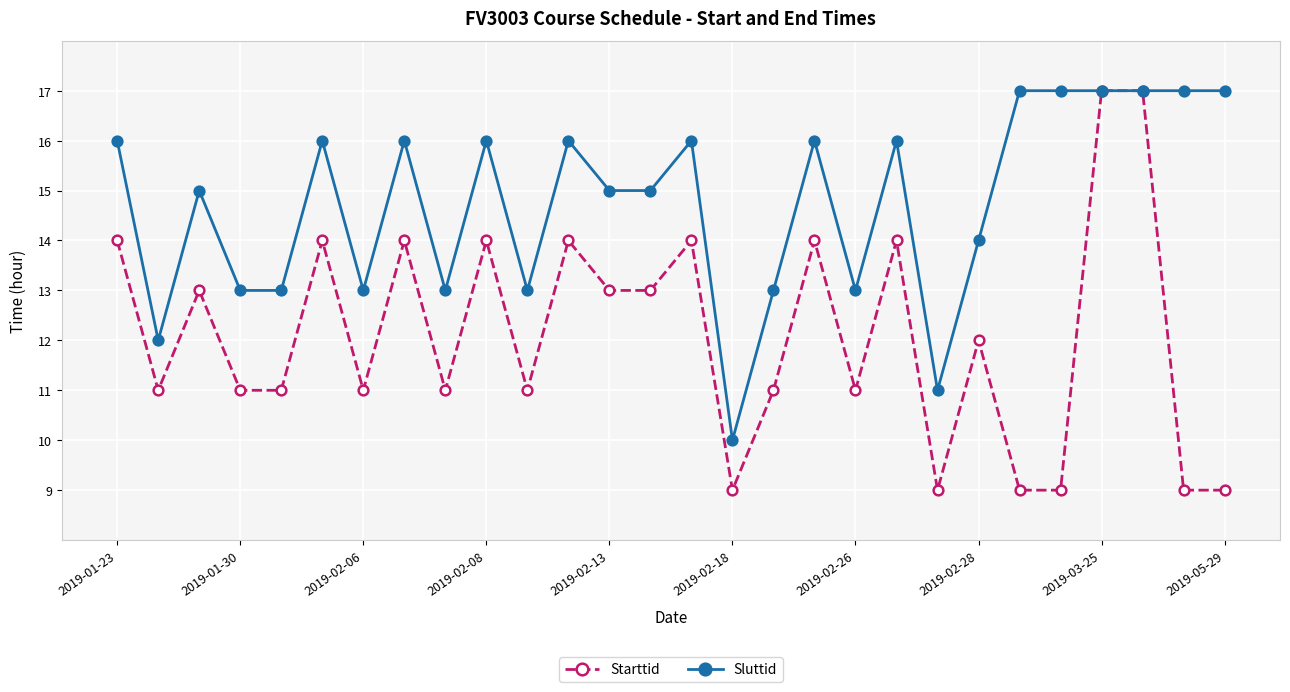

What is the value of the Sluttid point at the 15th from the left?

16